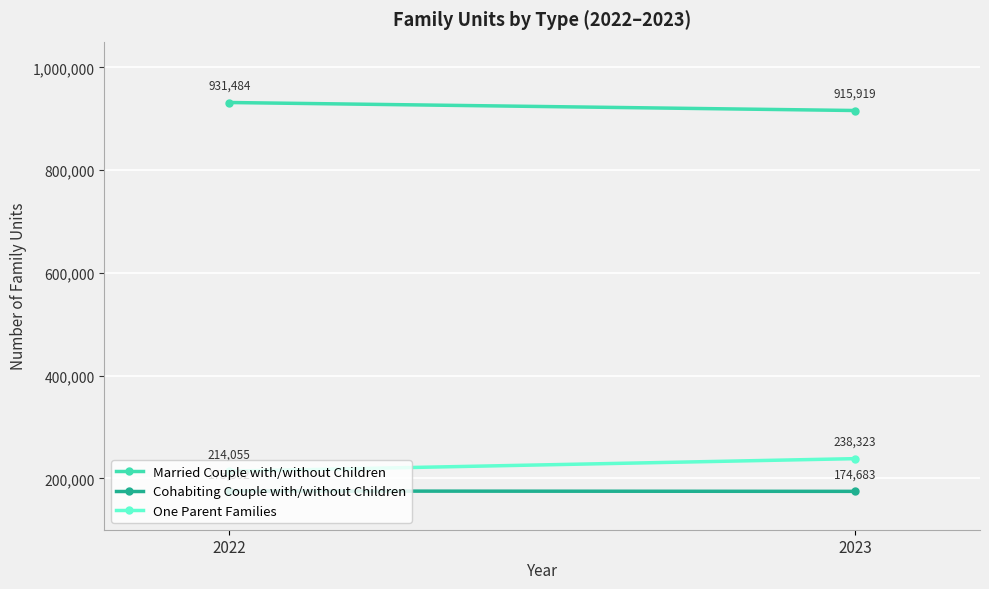

What is the sum of the One Parent Families values at 2023 and 2022?

452378